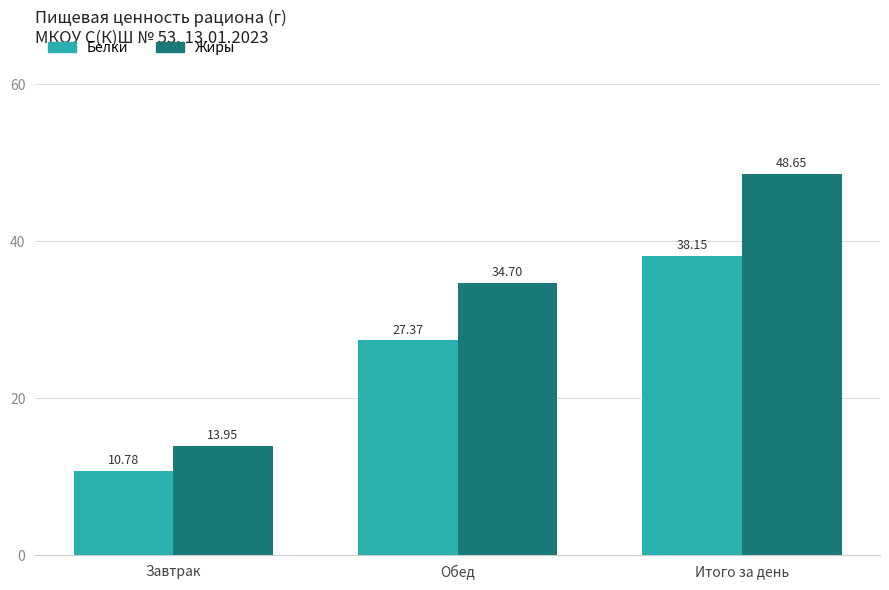

How many groups of bars are there?

3